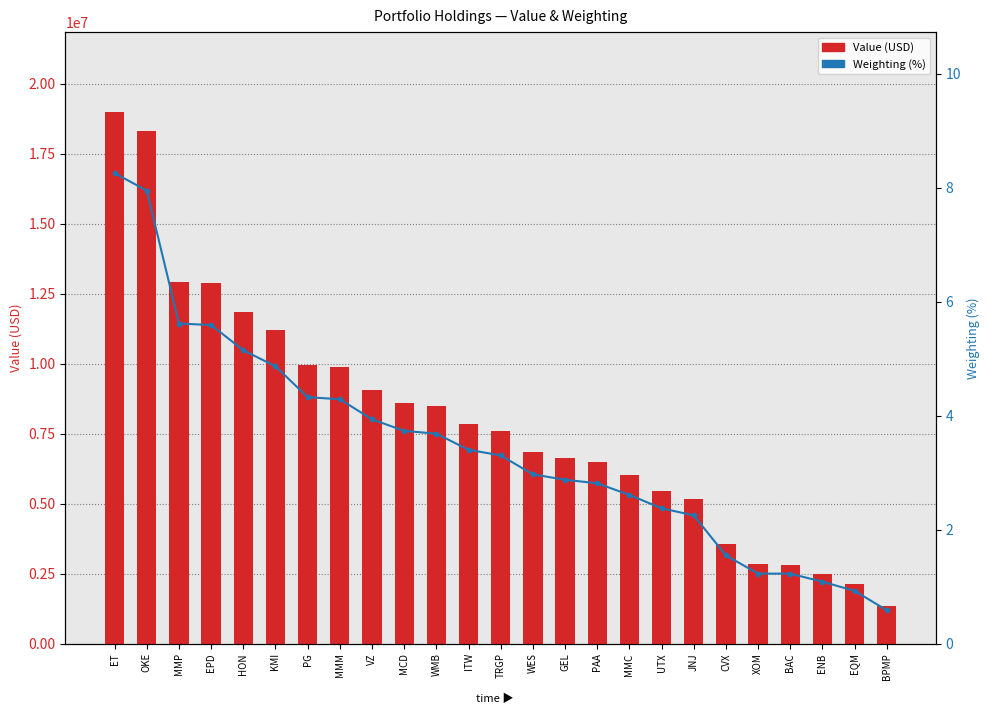

Where does the Weighting (%) series first go above 3?

ET